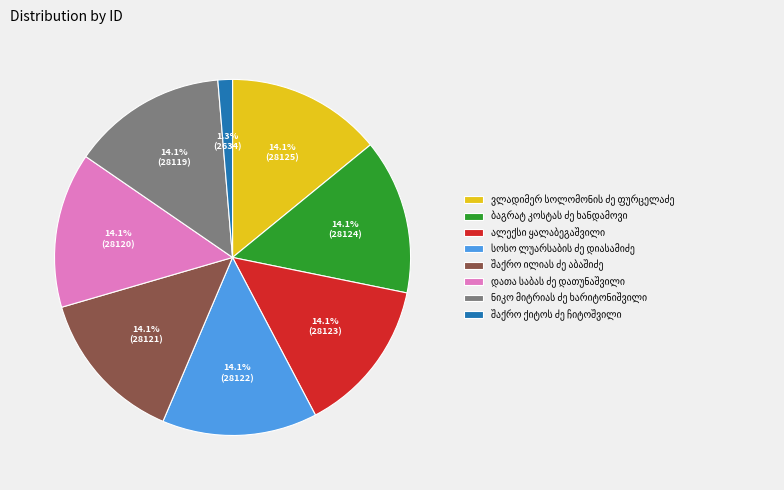

Is there a majority slice in this chart?

No